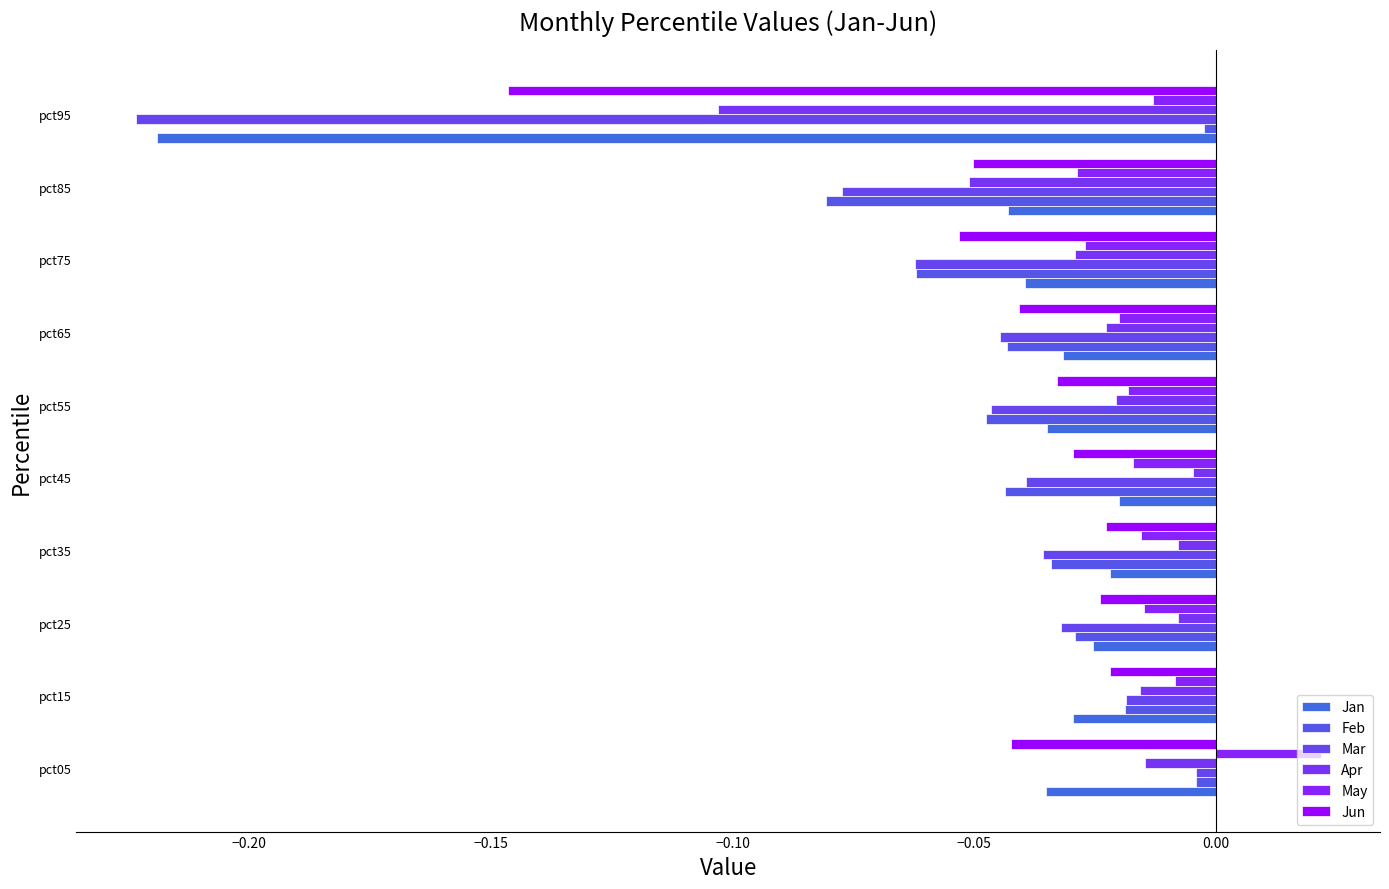

At which category is the sum across all series the highest?

pct05